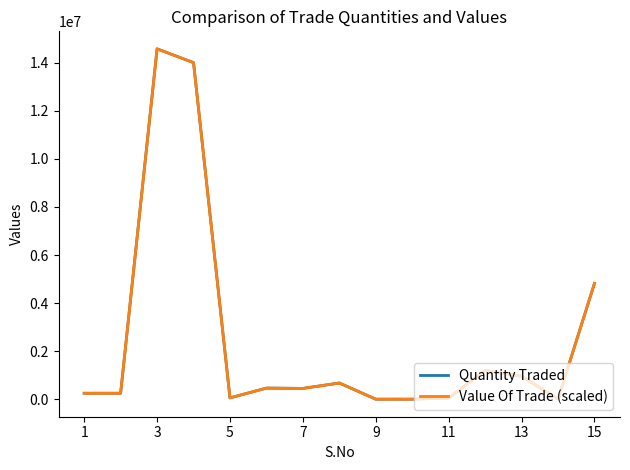

What is the greatest value displayed?

14576454.6